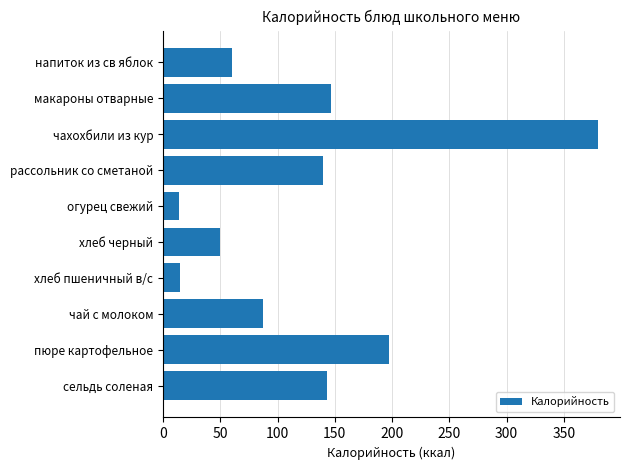

Approximately how many times larger is the value at чахохбили из кур compared to хлеб черный?

7.7